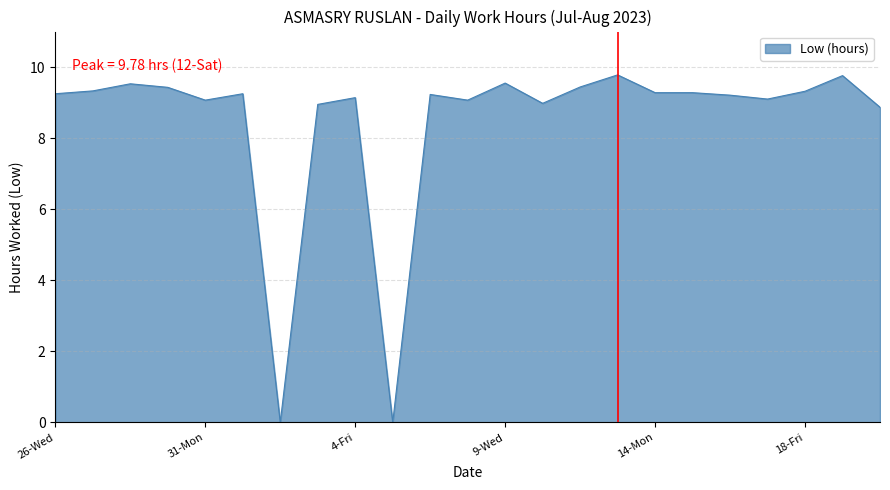

What is the maximum value shown in the chart?

9.8